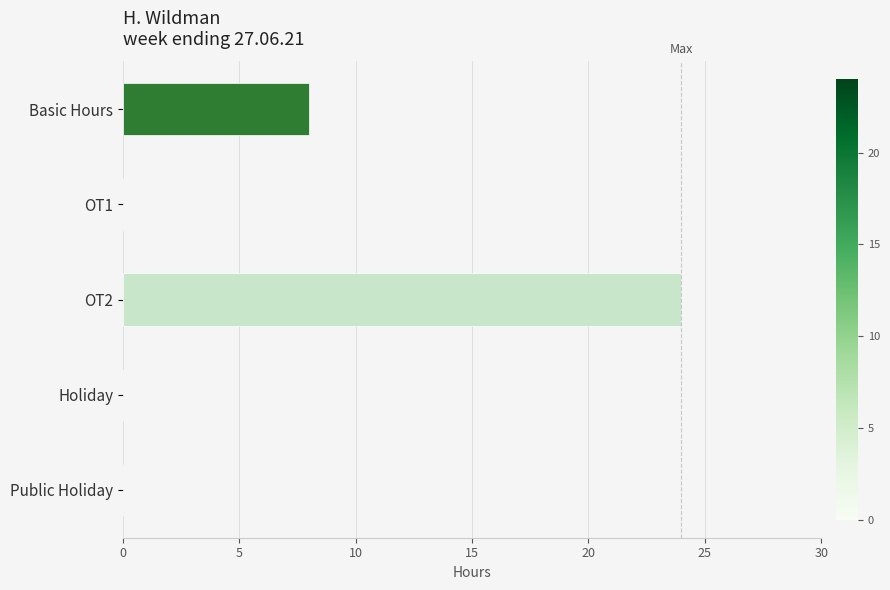

Reading top to bottom, what are all the values shown in this chart?

Basic Hours=8	OT1=0	OT2=24	Holiday=0	Public Holiday=0